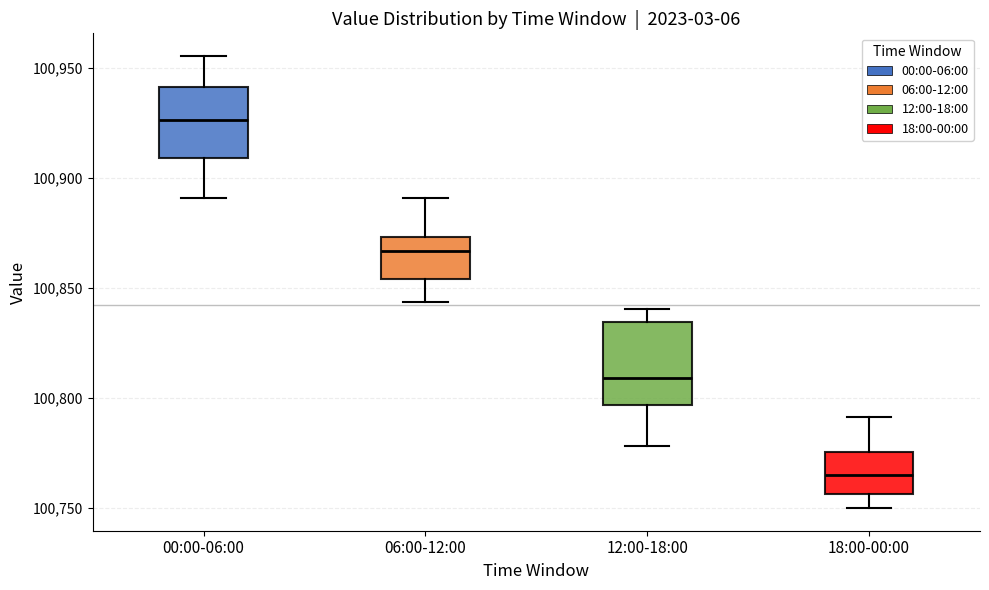

Where does the median line of the box for 12:00-18:00 sit on the y-axis? The values are not printed on the chart, so give them approximately, as read against the axis.

100810